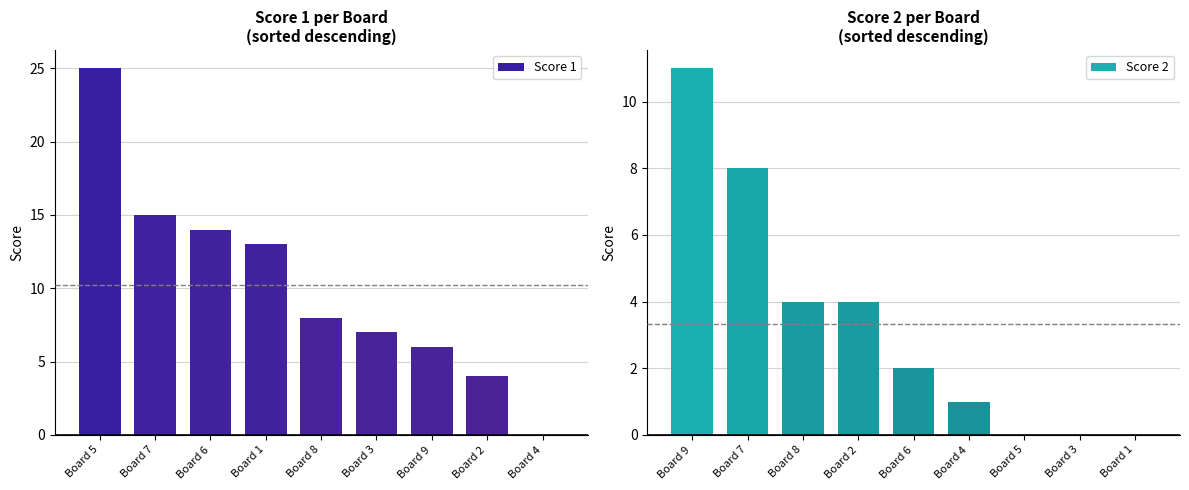

Which series has the widest spread of values?

Score 1